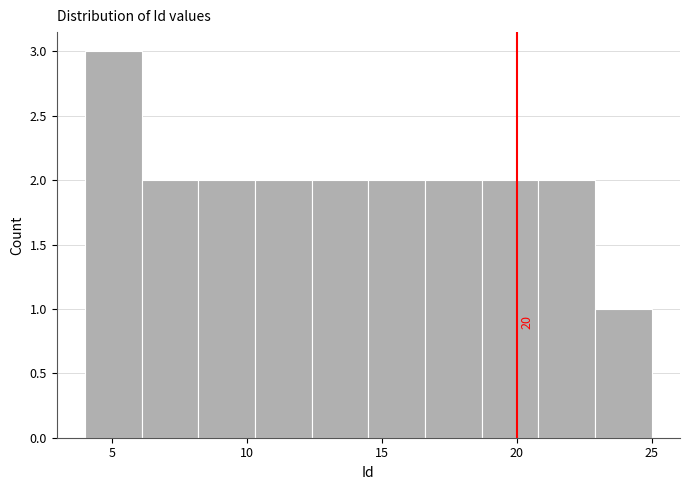

Which range on the x-axis has the tallest bar?

4.0 to 6.1